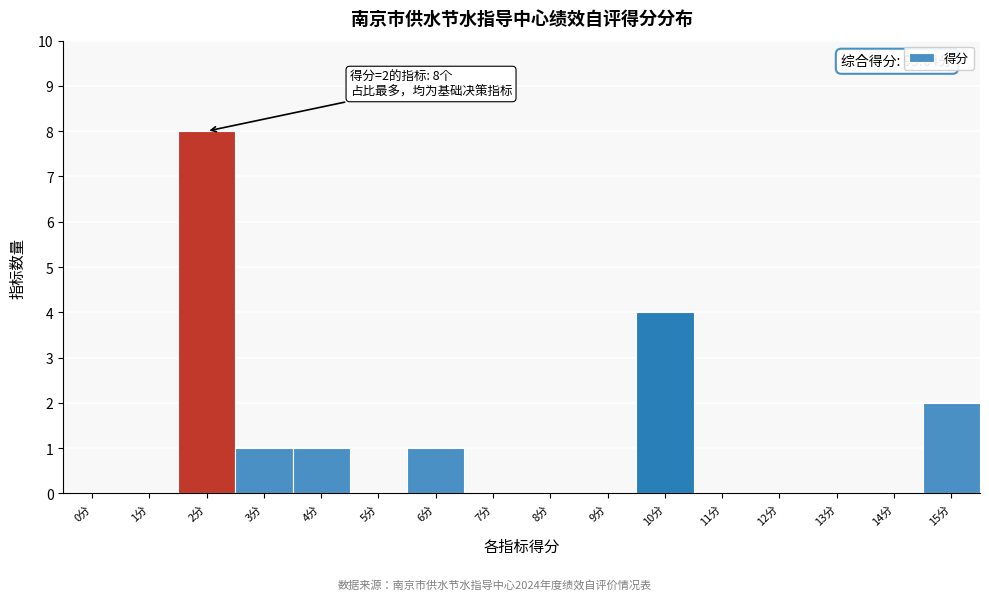

Reading left to right, list all the values displayed in this chart.

0分=0	1分=0	2分=8	3分=1	4分=1	5分=0	6分=1	7分=0	8分=0	9分=0	10分=4	11分=0	12分=0	13分=0	14分=0	15分=2